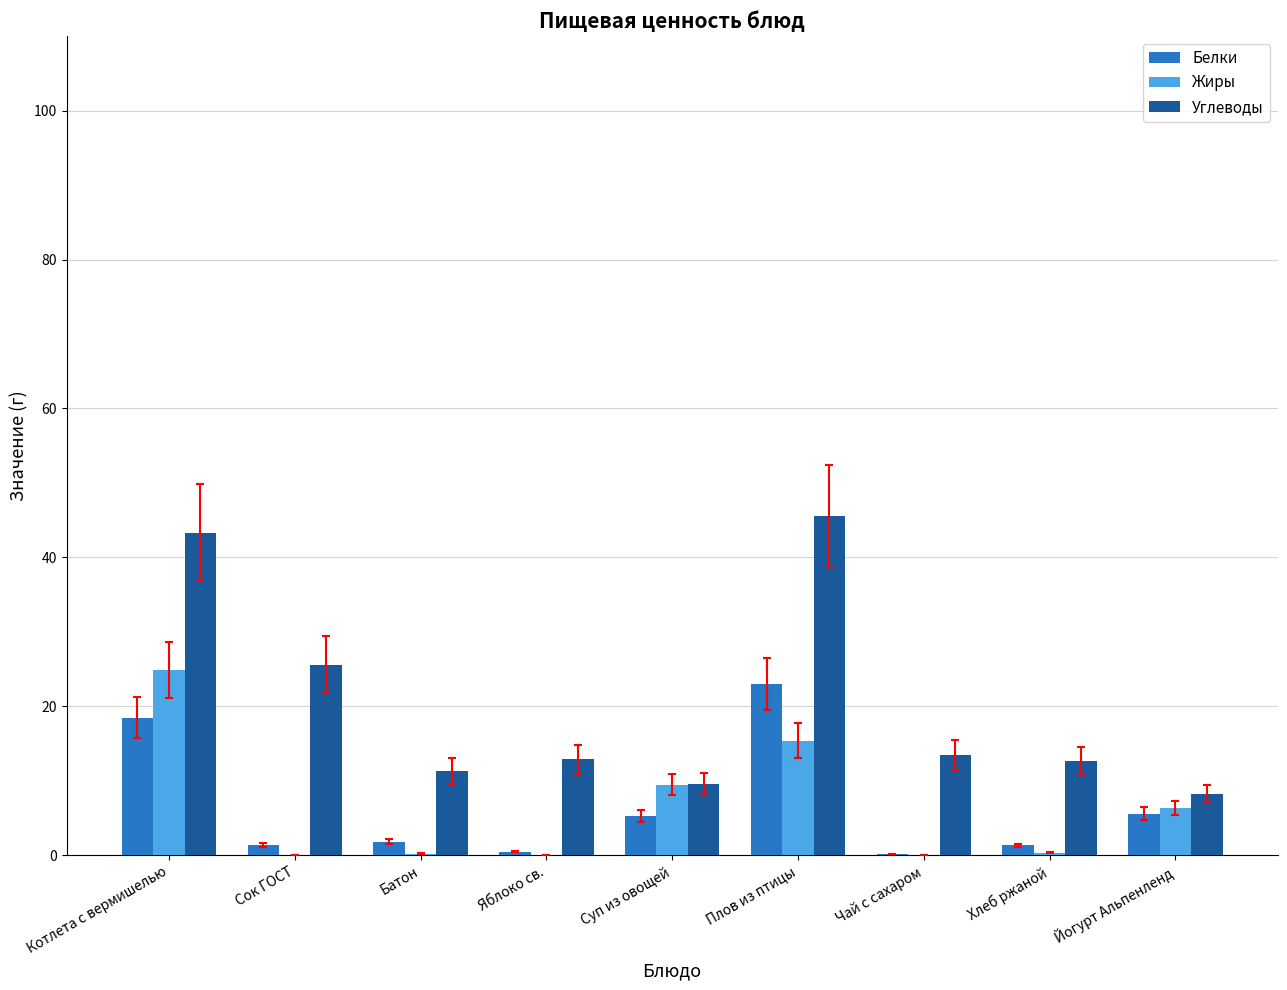

Count the number of categories in the chart.

9